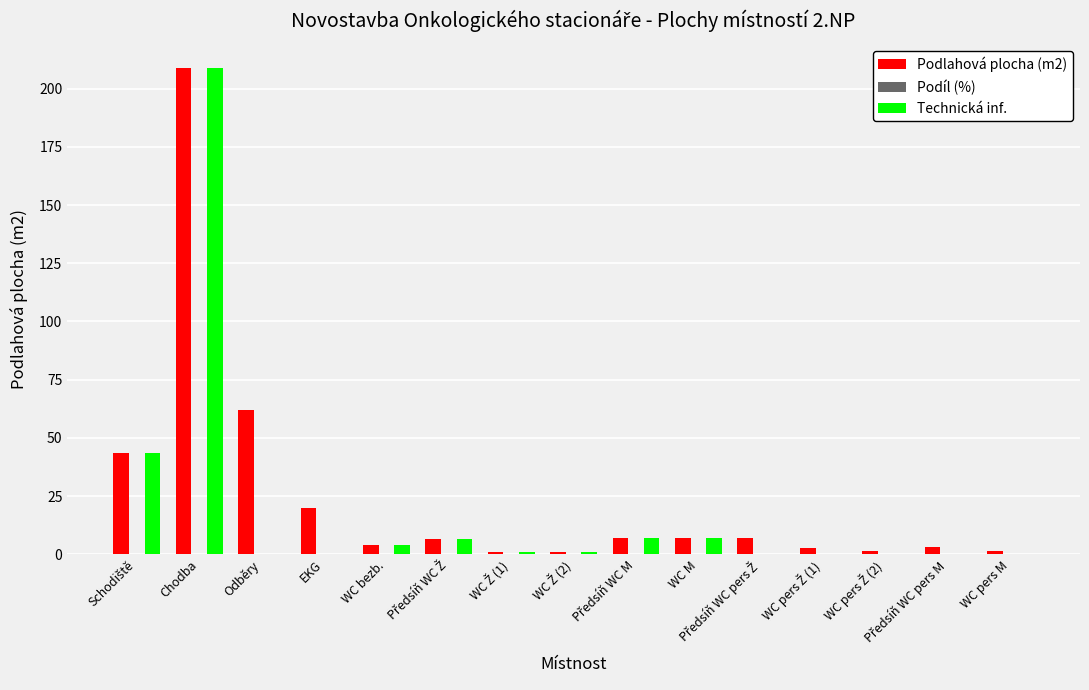

At which category is the sum across all series the highest?

Chodba